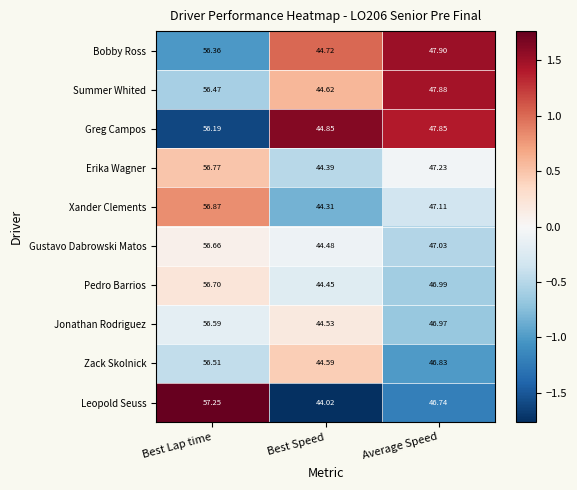

At which label is Zack Skolnick closest to 50?

Average Speed